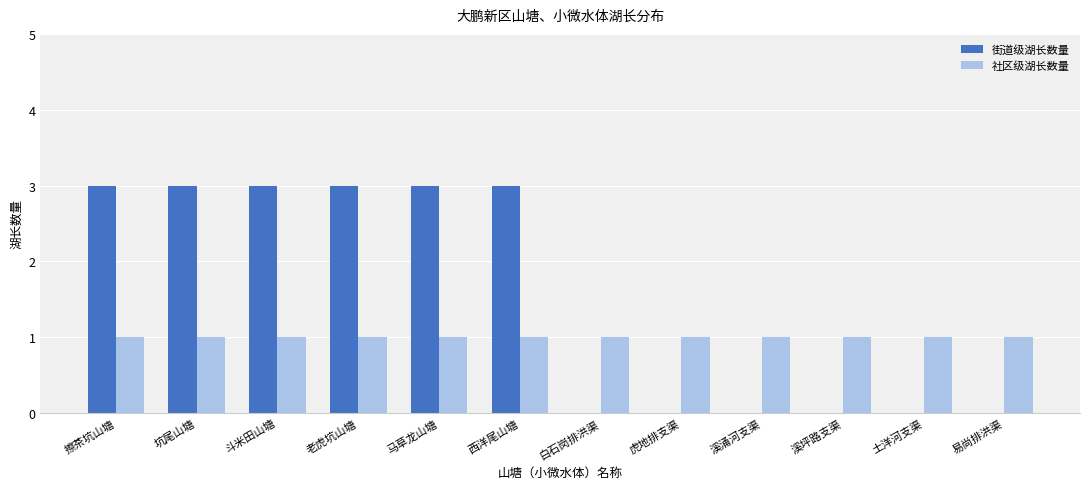

What is the average value of the 街道级湖长数量 series?

2